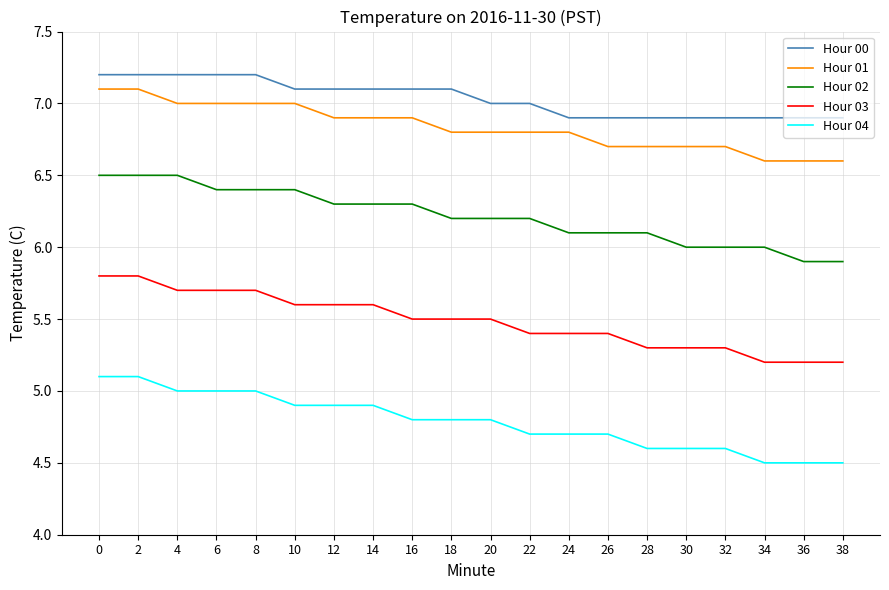

Is it true that Hour 00 equals 7.1 at 12?

True